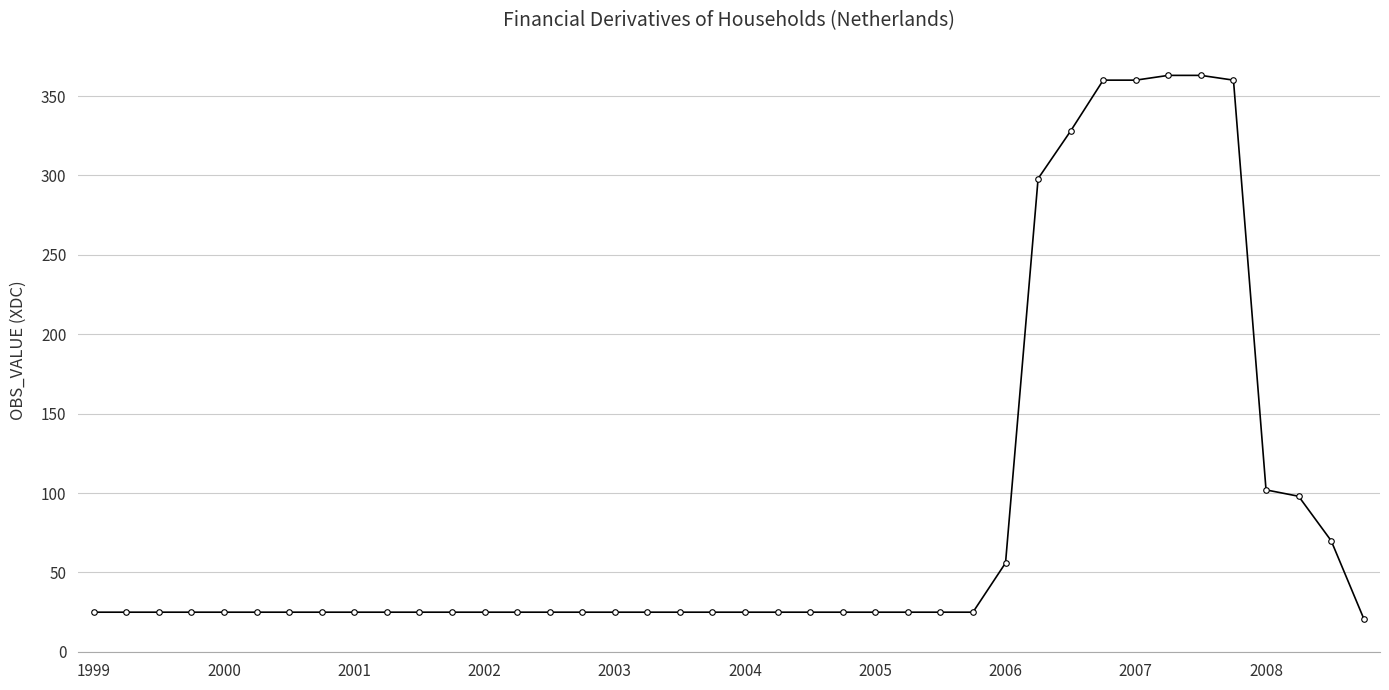

What is the average value?

87